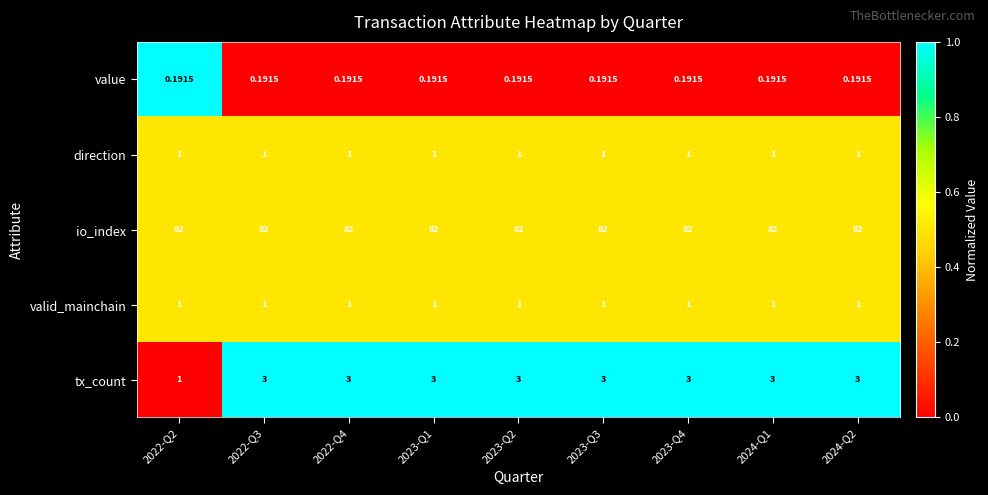

Which series has the largest total across all categories?

io_index